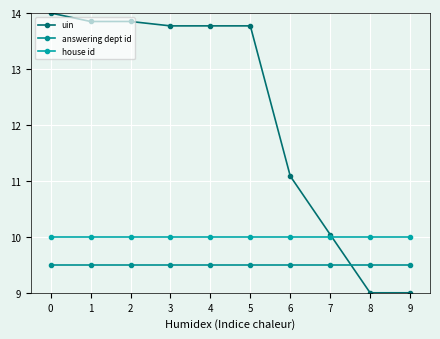

Where is the first local minimum for uin?

1